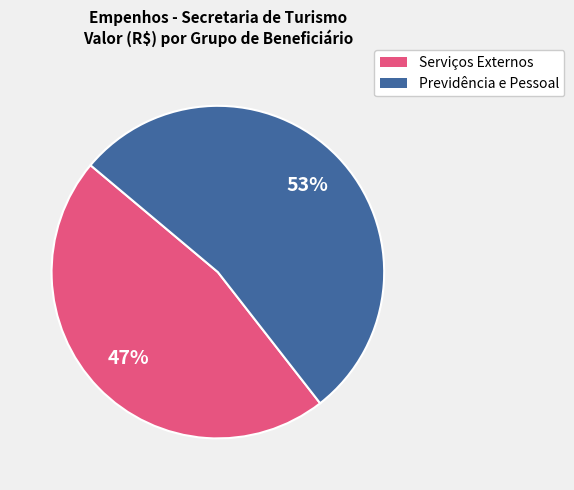

To the nearest percent, what is the average slice percentage?

50%